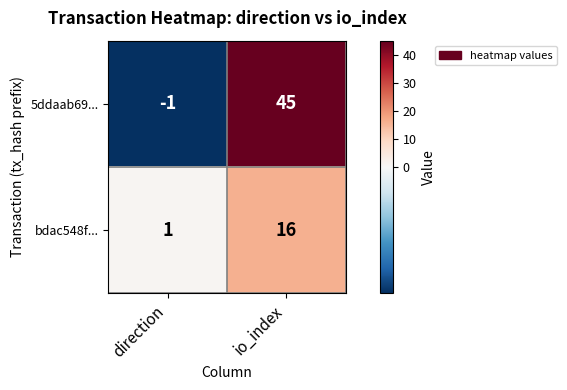

Which series has the largest total across all categories?

5ddaab69...